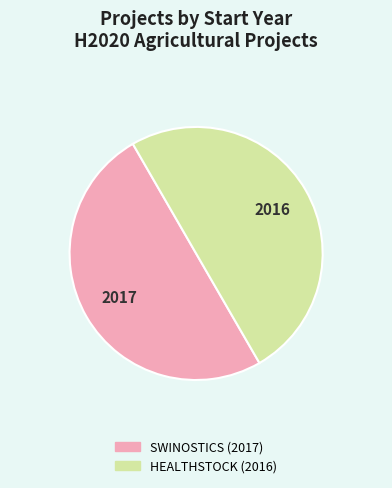

Is the sum of HEALTHSTOCK (2016) and SWINOSTICS (2017) greater than half?

Yes